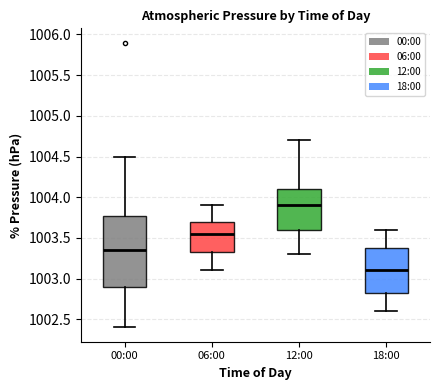

Reading left to right, transcribe this box plot: for each box, give where its median line is, the range the box spans, and where its two whiskers end, as read against the y-axis. The values are not printed on the chart, so give them approximately, as read against the axis.

00:00: median 1003.35, box 1002.90 to 1003.80, whiskers 1002.40 to 1004.50
06:00: median 1003.55, box 1003.35 to 1003.70, whiskers 1003.10 to 1003.90
12:00: median 1003.90, box 1003.60 to 1004.10, whiskers 1003.30 to 1004.70
18:00: median 1003.10, box 1002.85 to 1003.40, whiskers 1002.60 to 1003.60